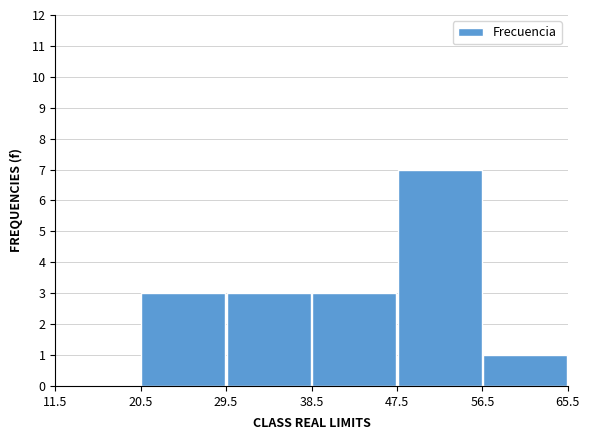

Reading left to right, list every bar in this chart as the range it spans on the x-axis followed by its height. The values are not printed on the chart, so give them approximately, as read against the axis.

11.5 to 20.5: 0
20.5 to 29.5: 3
29.5 to 38.5: 3
38.5 to 47.5: 3
47.5 to 56.5: 7
56.5 to 65.5: 1